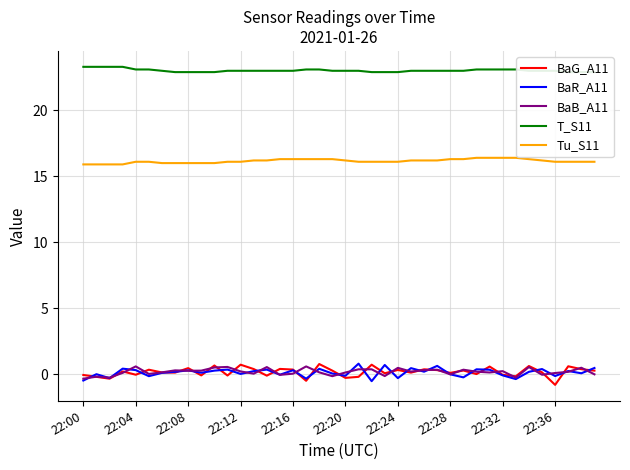

The BaG_A11 series shows 0.5 at 22:08. True or false?

True